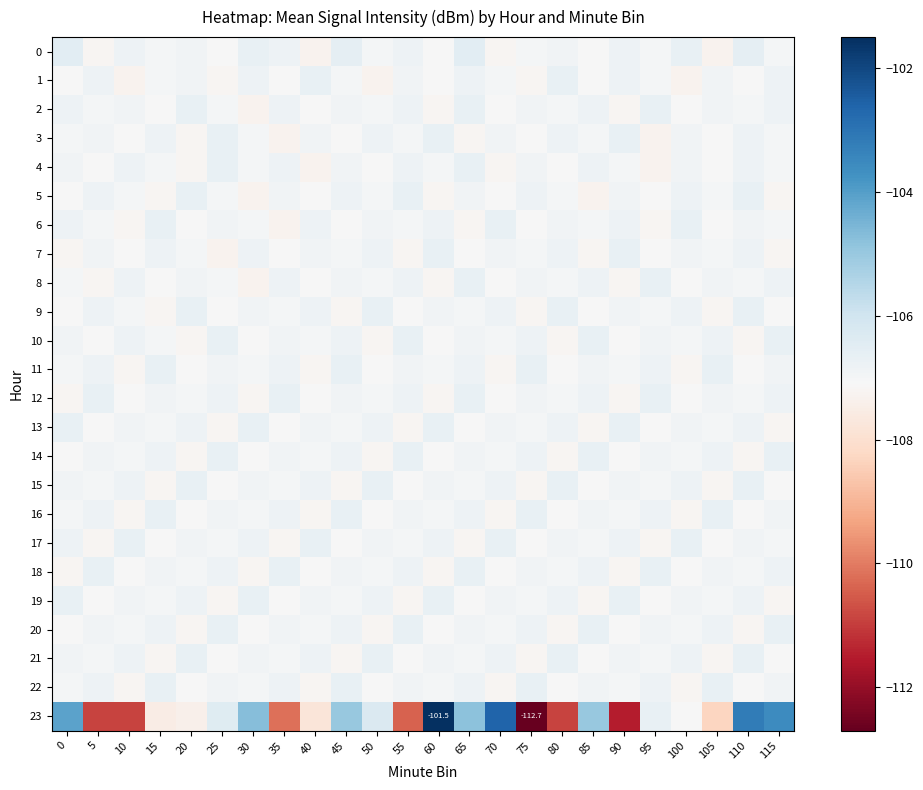

Is the value of 6 at 15 greater than the value of 0 at 105?

Yes